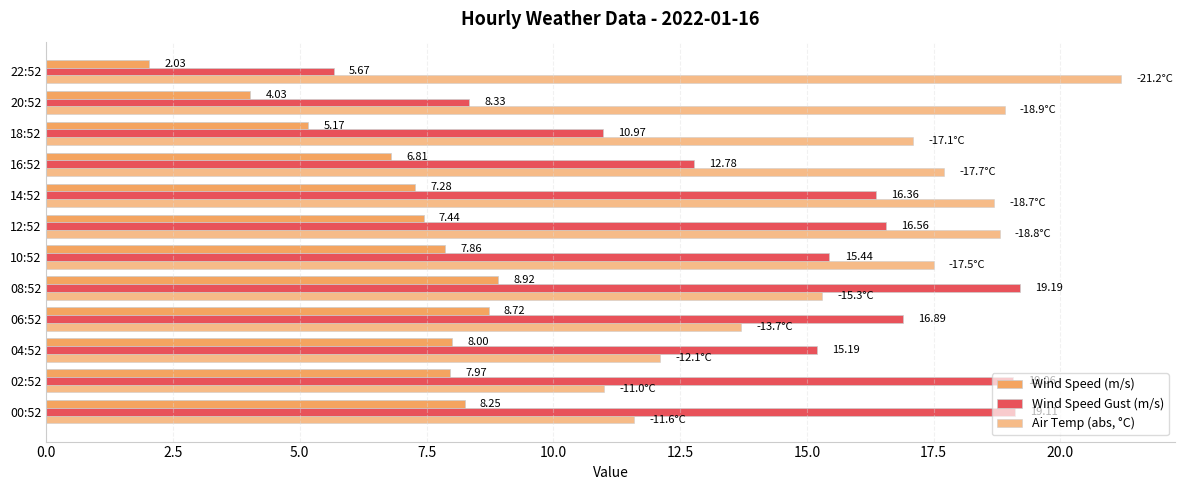

How many values in the Wind Speed (m/s) series exceed 7?

8